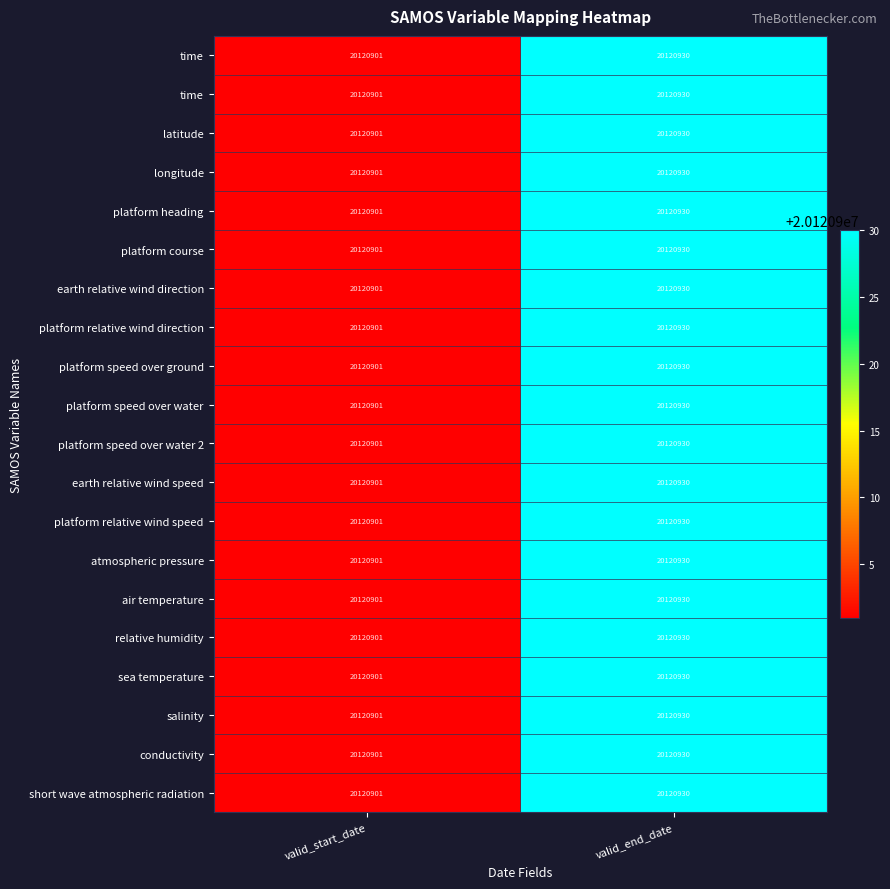

At which category is the sum across all series the highest?

valid_end_date